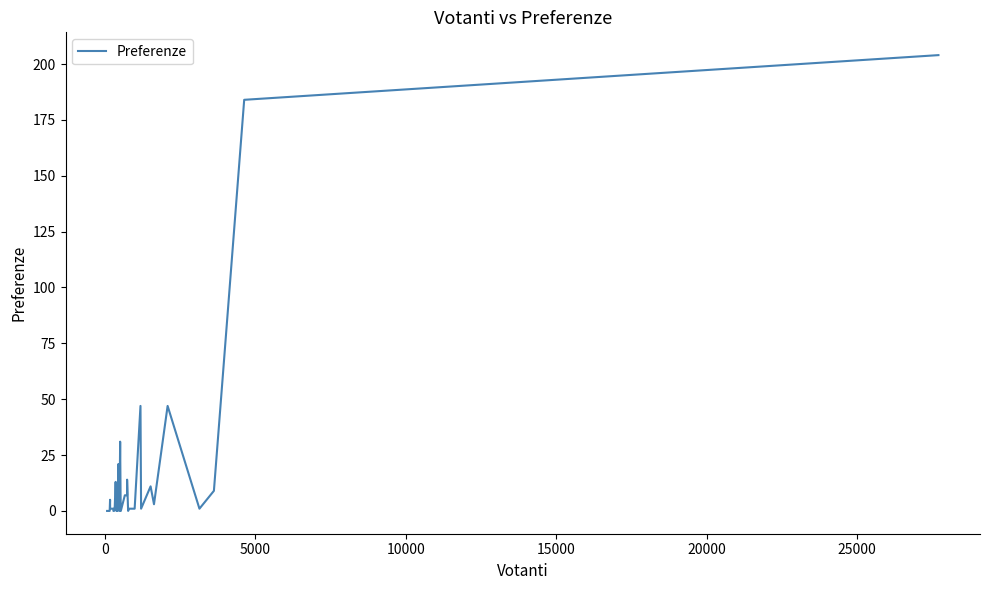

What is the difference between the maximum and minimum values?

204